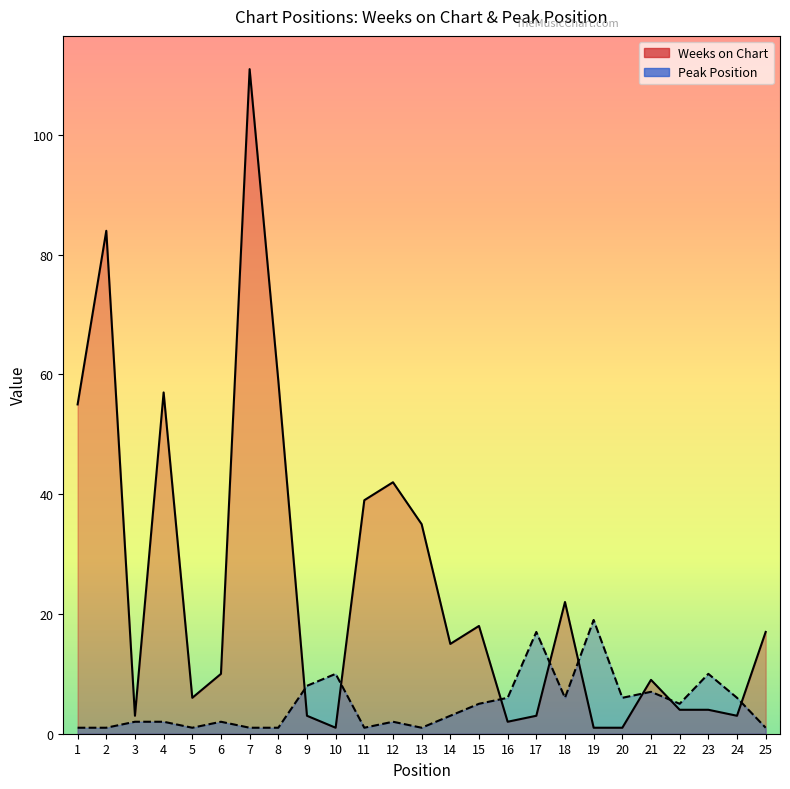

Count the number of data series in this chart.

2